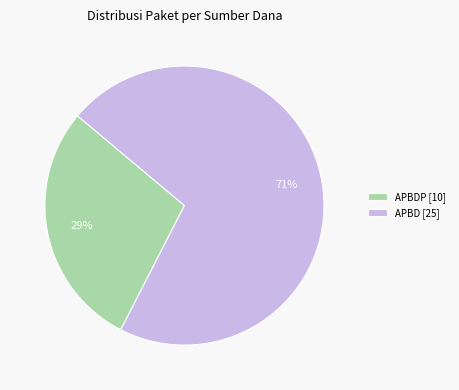

What is the majority slice?

APBD [25]